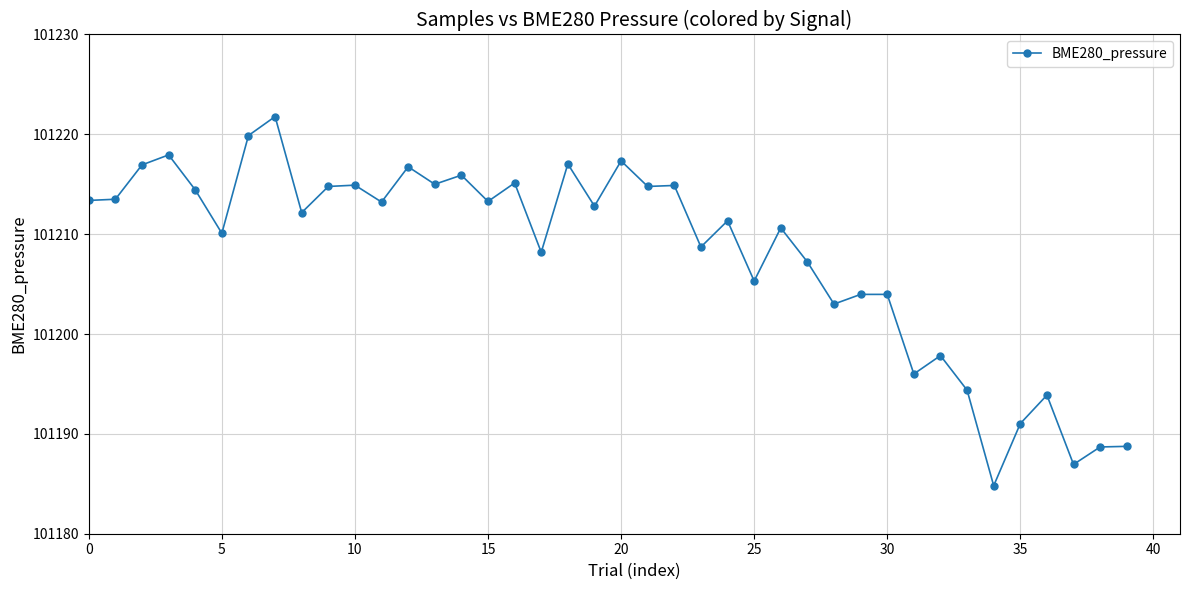

What is the maximum value shown in the chart?

101221.8